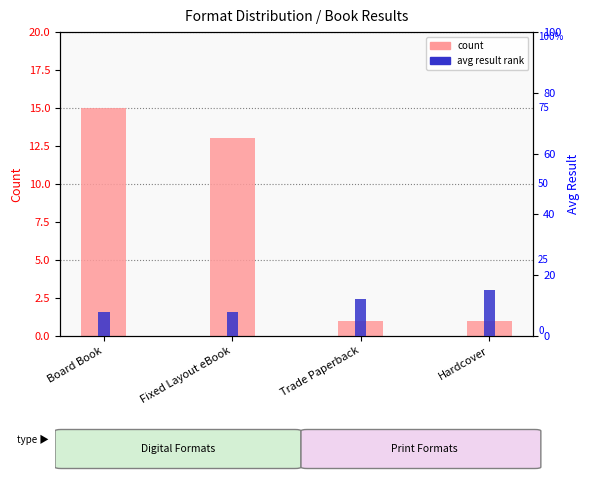

At Hardcover, list the series in order from smallest to largest.

count, avg result rank